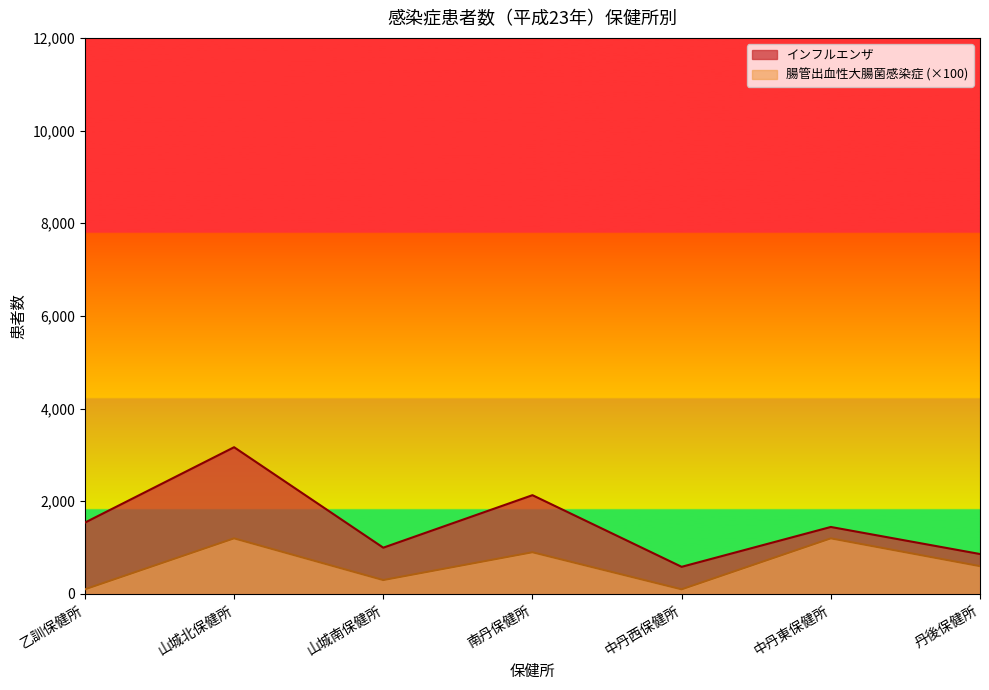

Reading left to right, list all the values displayed in this chart.

インフルエンザ患者数: 1540	3167	999	2132	586	1446	862
腸管出血性大腸菌感染症: 100	1200	300	900	100	1200	600